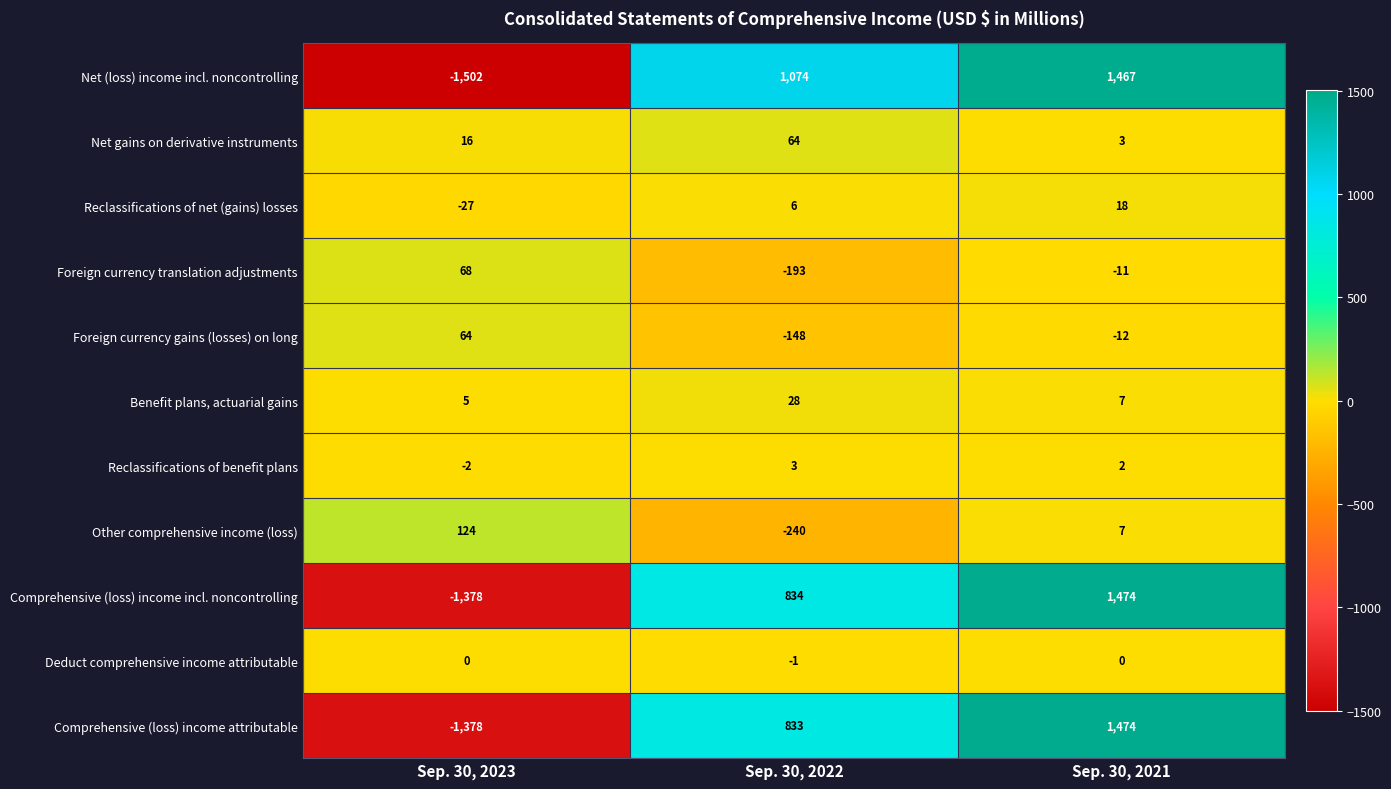

Which category has the highest value across all series?

Sep. 30, 2021